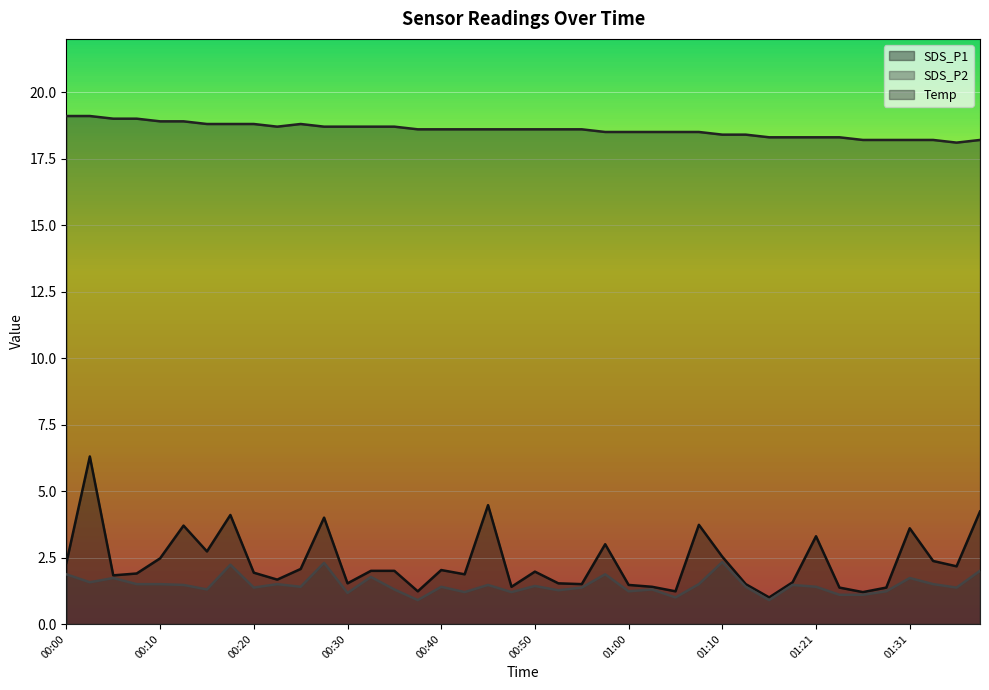

Between 01:00 and 00:12, which is larger?

00:12